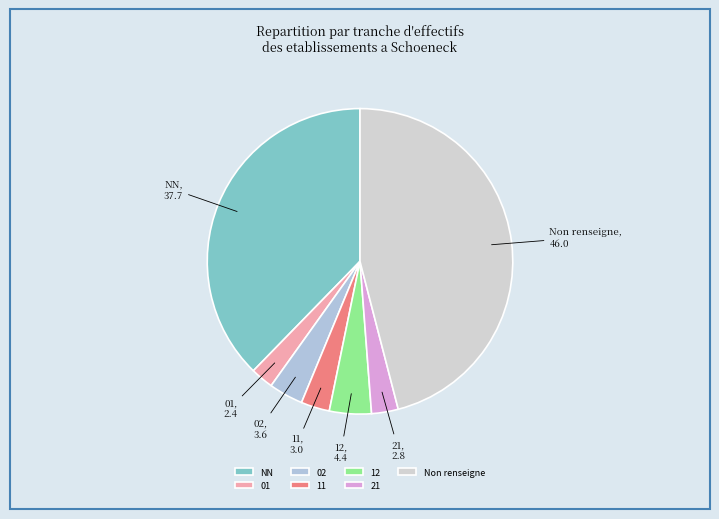

True or false: 21 accounts for 3% of the total.

True